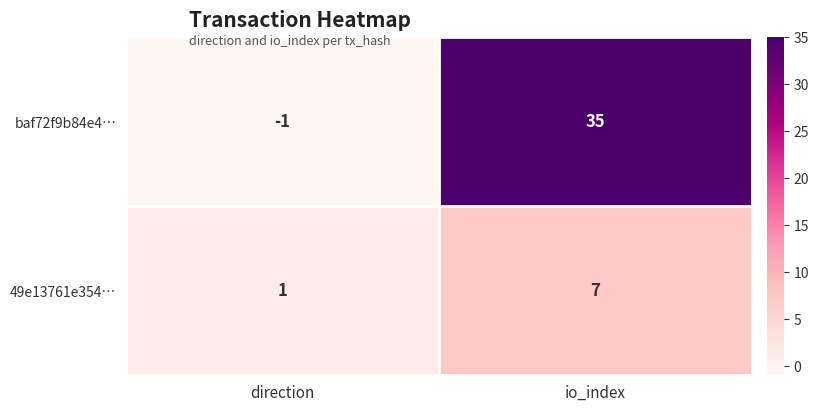

At how many categories does at least one series exceed 7?

1